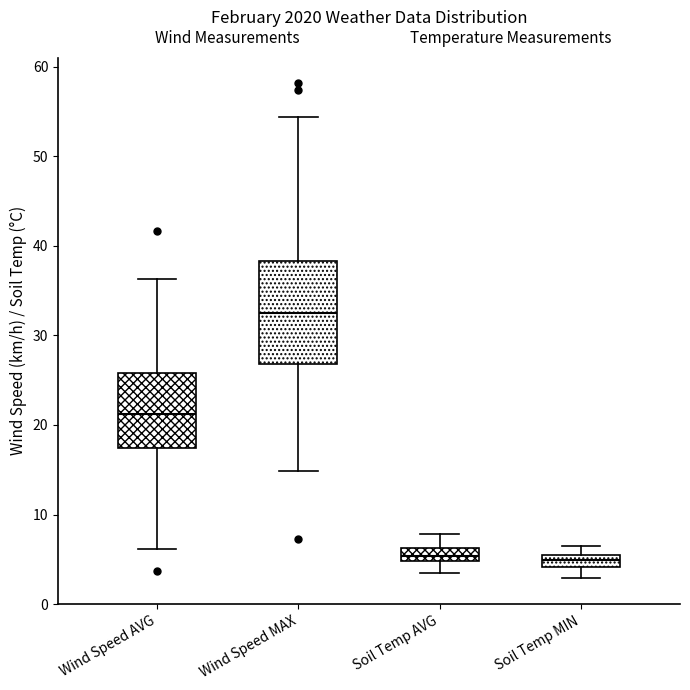

Which box has the highest median line?

Wind Speed MAX